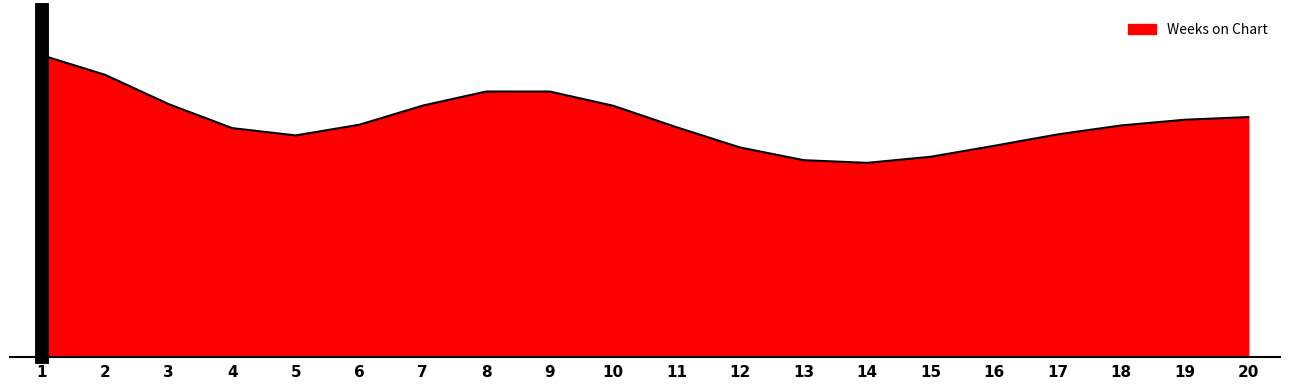

What is the change in value from 8 to 10?

-62